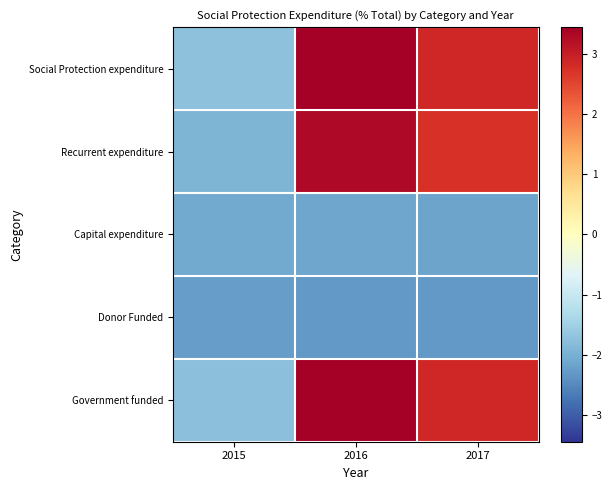

Which series has the largest total across all categories?

Social Protection expenditure